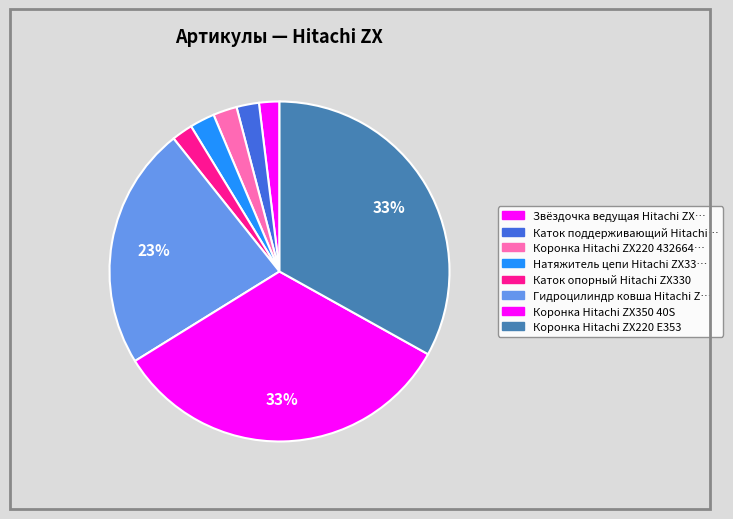

Count the number of slices in the pie.

8